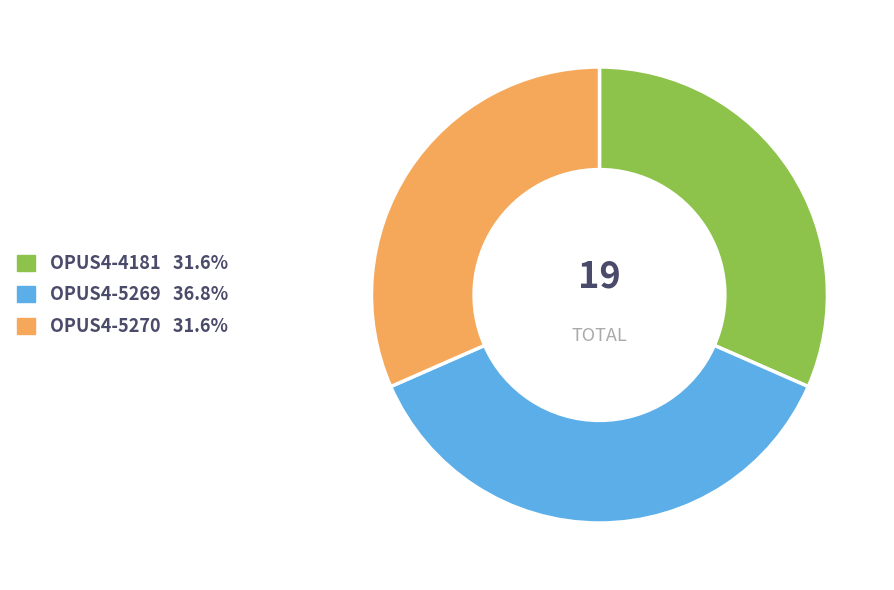

How many slices are in this pie chart?

3